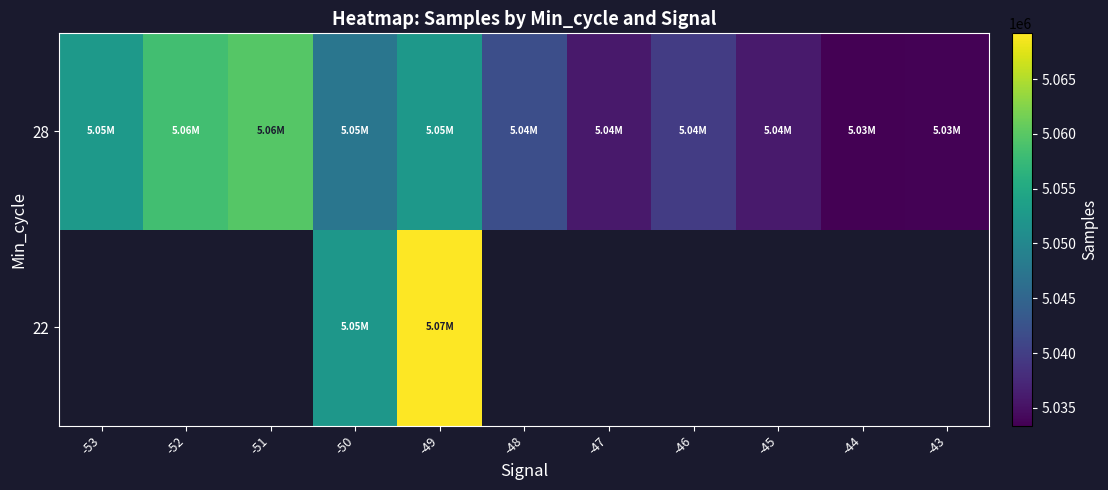

At which category does the chart reach its peak across all series?

-49